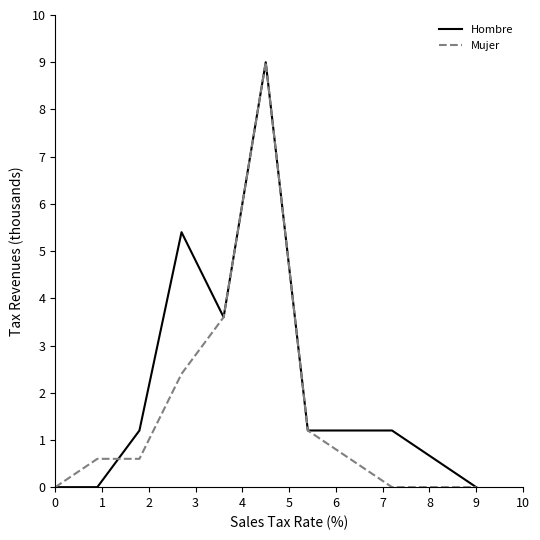

Does the chart display data point markers on the line(s)?

No